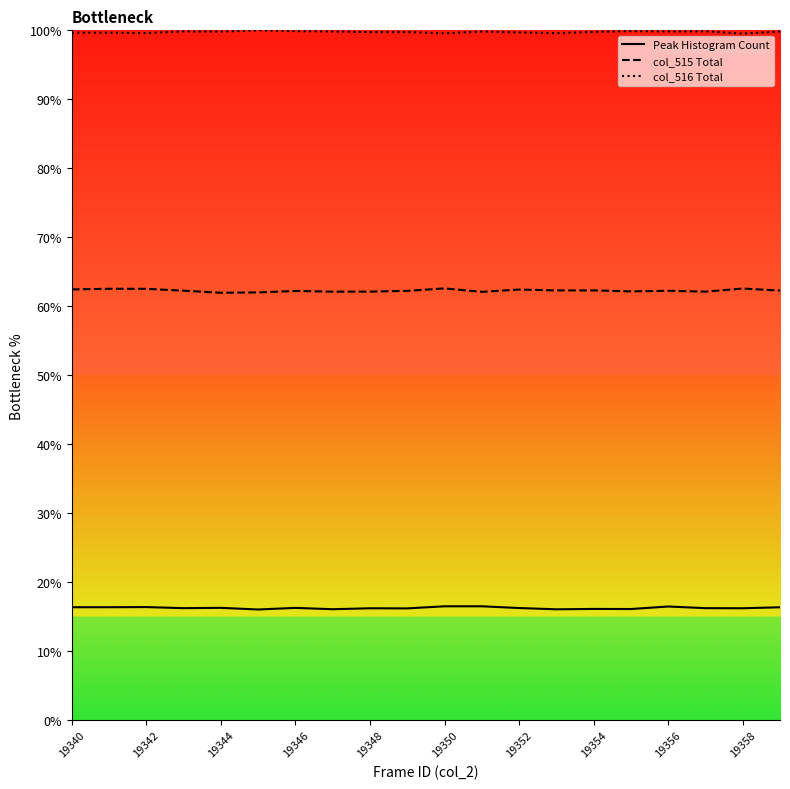

What is the greatest value displayed?

100.0